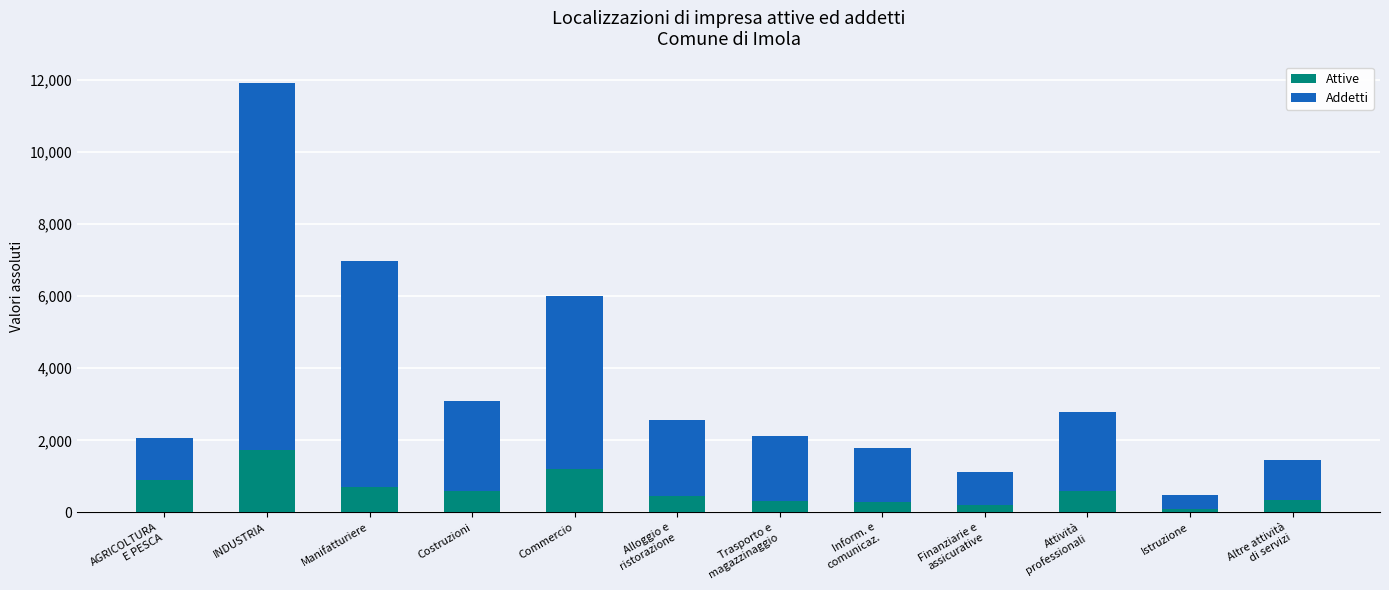

What are all the series names shown in the legend?

Attive, Addetti